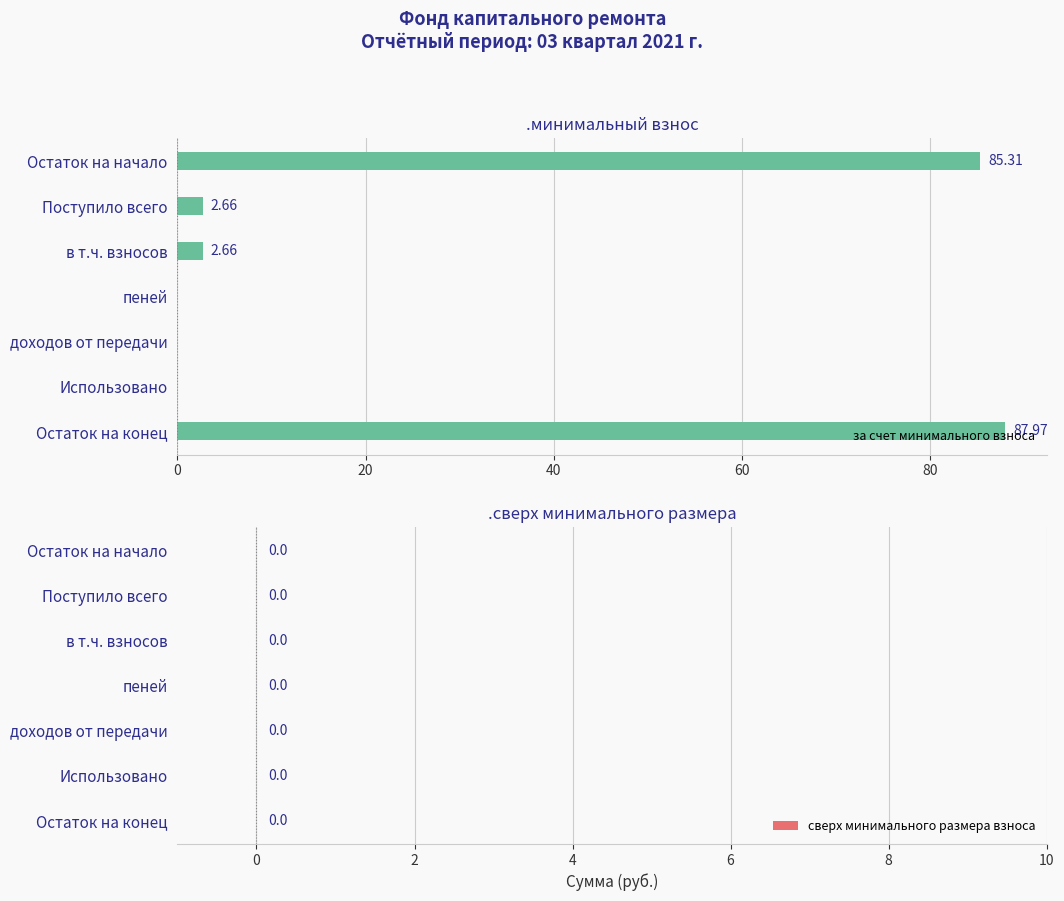

Approximately how many times larger is the value at Поступило всего compared to в т.ч. взносов?

1.0